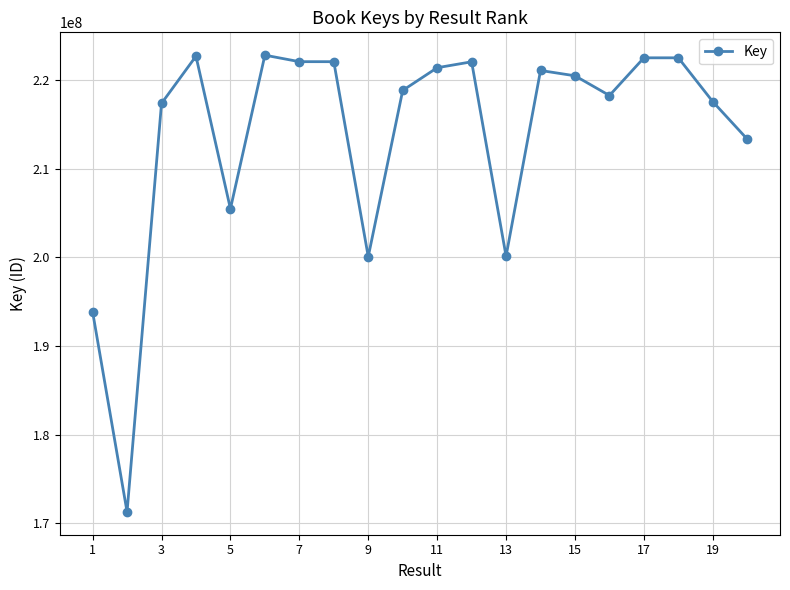

What is the greatest value displayed?

222794430